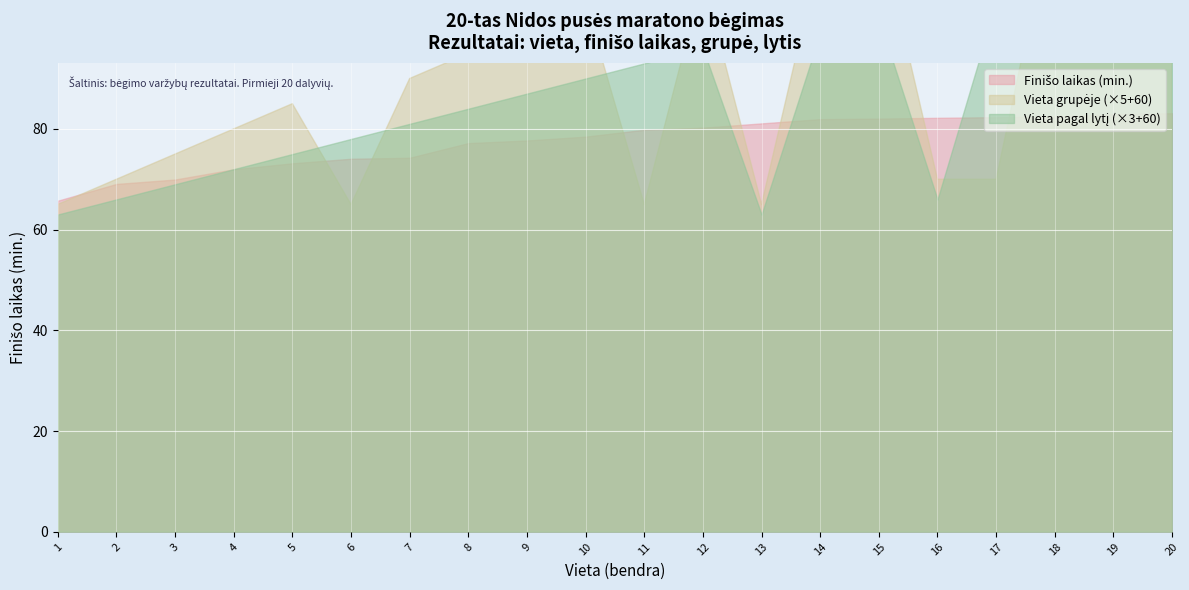

True or false: Vieta grupeje and Vieta (Overall) intersect in this chart.

False